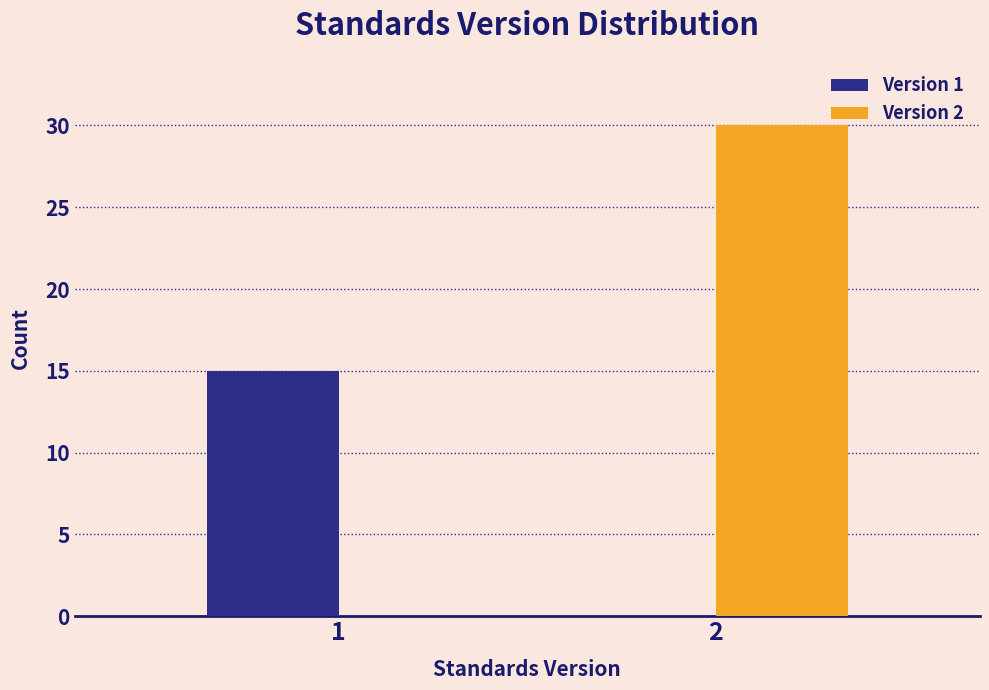

Reading left to right, extract all data points from this chart.

Version 1: 1=15	2=0
Version 2: 1=0	2=30